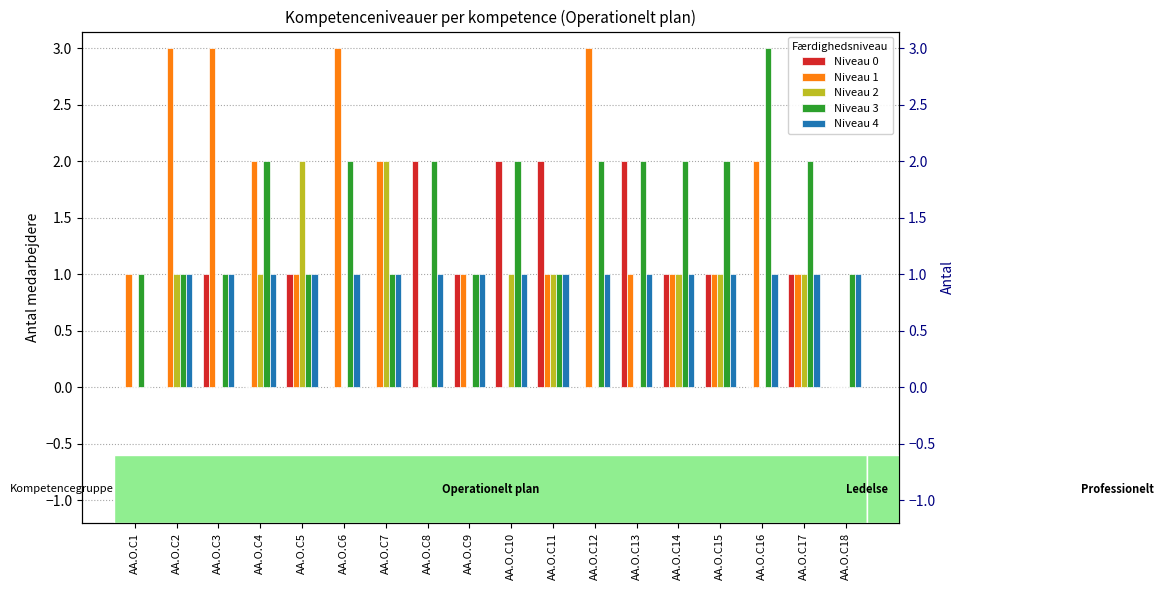

Which category has the highest value in the Niveau 2 series?

AA.O.C5